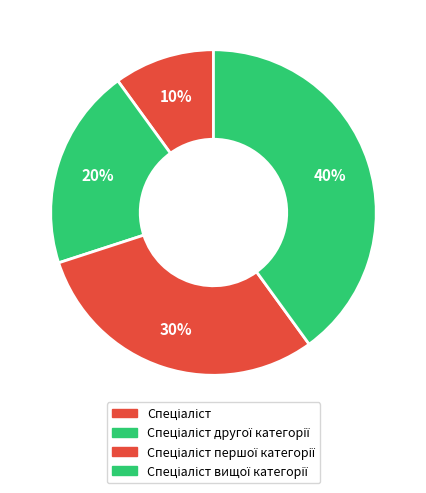

Rank the categories by value from lowest to highest.

Спеціаліст, Спеціаліст другої категорії, Спеціаліст першої категорії, Спеціаліст вищої категорії